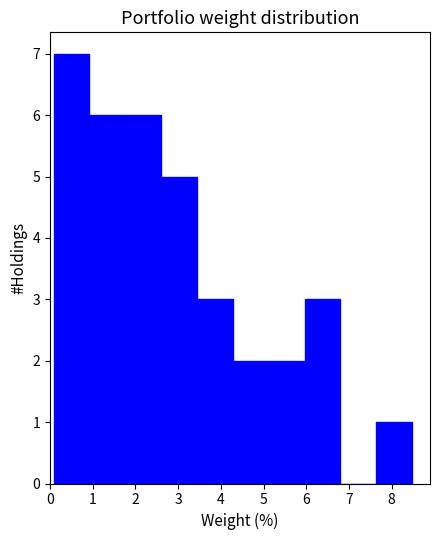

Reading left to right, list every bar in this chart as the range it spans on the x-axis followed by its height. Neither the bar edges nor the heights are printed on the chart, so give them approximately, as read against the axes.

0.1 to 0.9: 7
0.9 to 1.8: 6
1.8 to 2.6: 6
2.6 to 3.4: 5
3.4 to 4.3: 3
4.3 to 5.1: 2
5.1 to 6.0: 2
6.0 to 6.8: 3
6.8 to 7.6: 0
7.6 to 8.5: 1